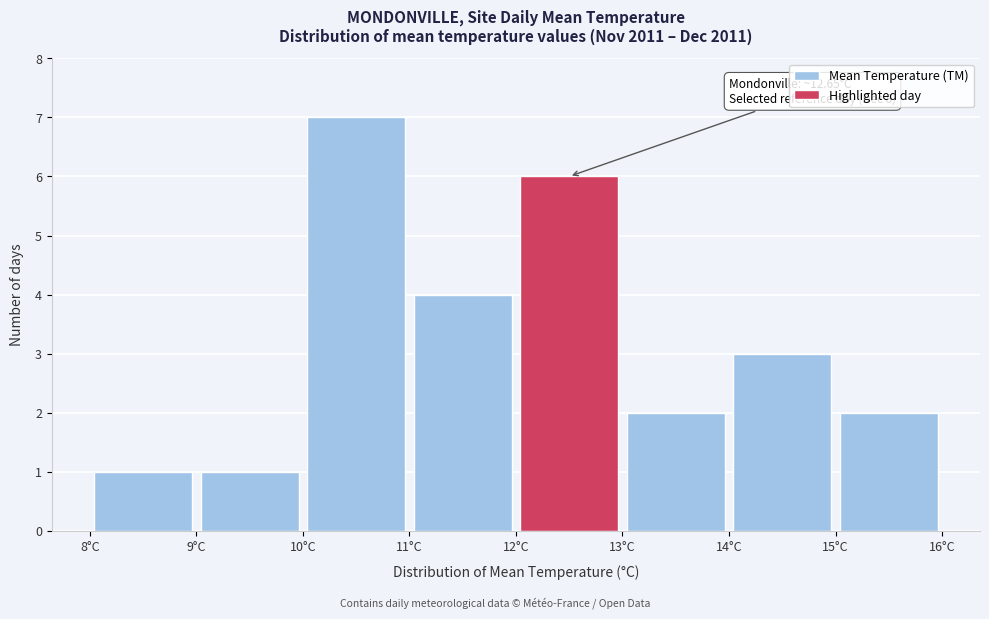

Which range on the x-axis has the tallest bar?

10 to 11